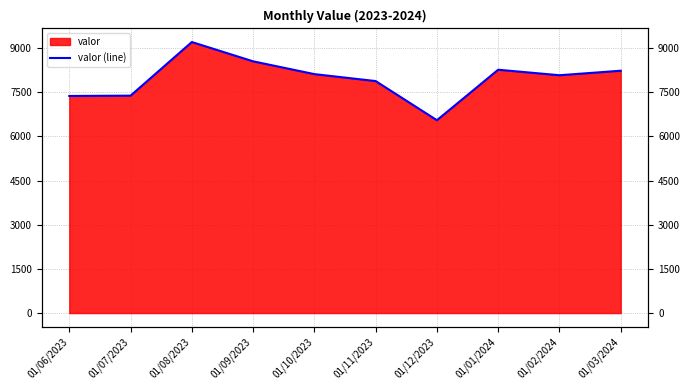

List the labels in order of value, largest first.

01/08/2023, 01/09/2023, 01/01/2024, 01/03/2024, 01/10/2023, 01/02/2024, 01/11/2023, 01/07/2023, 01/06/2023, 01/12/2023